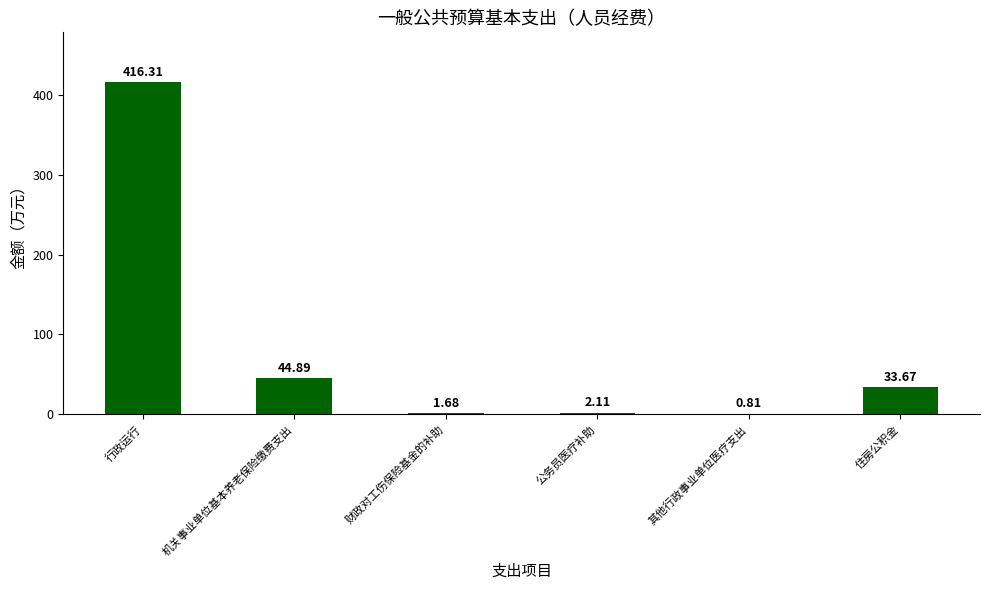

Does the chart contain stacked bars?

No